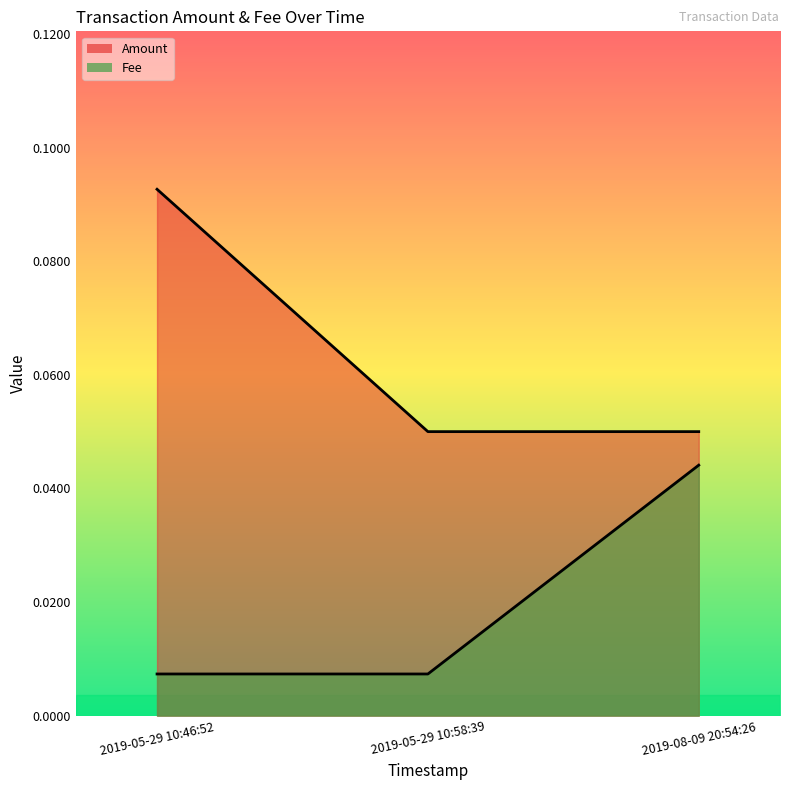

Reading left to right, what are all the values shown in this chart?

Amount: 0.1	0.1	0.1
Fee: 0.0	0.0	0.0